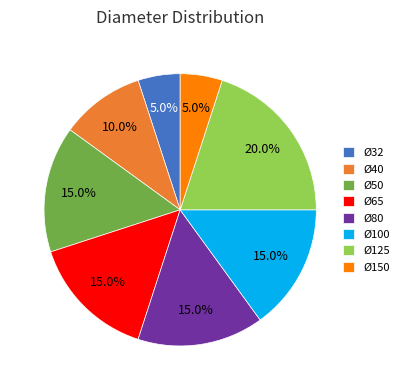

What is the largest slice in the pie chart?

Ø125